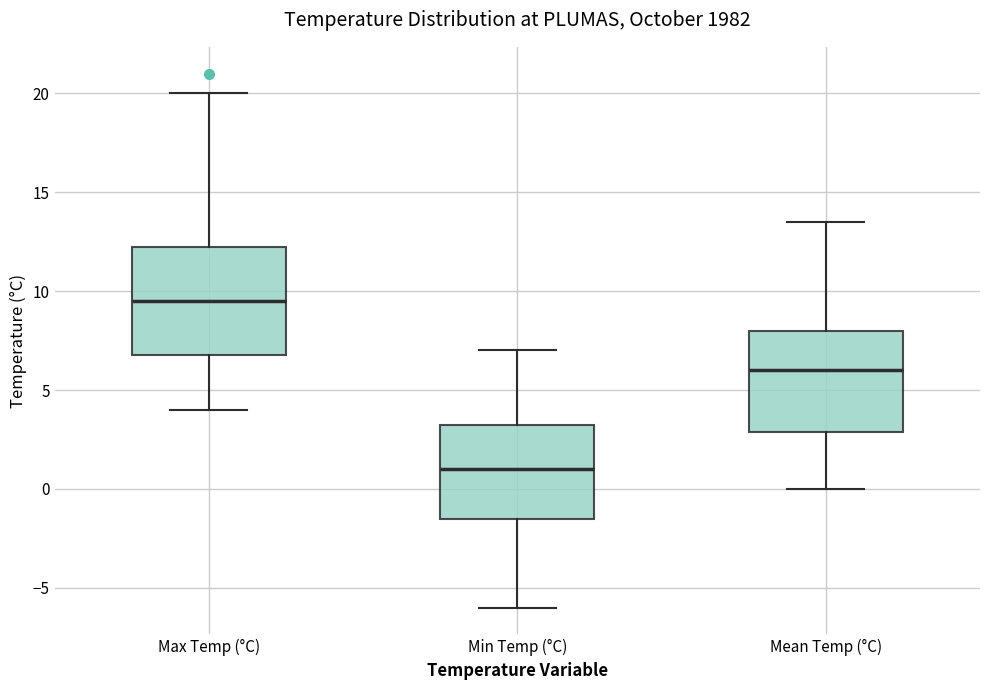

Where does the lower whisker of the box for Max Temp (°C) end on the y-axis? The values are not printed on the chart, so give them approximately, as read against the axis.

4.0